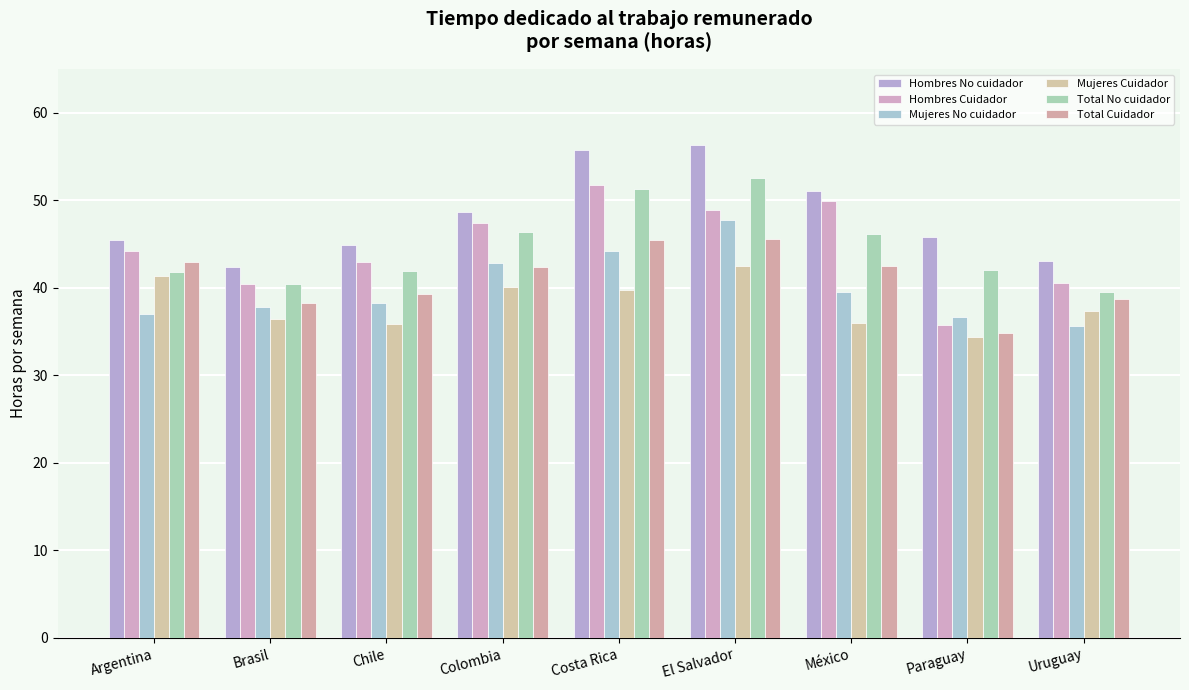

At Argentina, list the series in order from smallest to largest.

Mujeres No cuidador, Mujeres Cuidador, Total No cuidador, Total Cuidador, Hombres Cuidador, Hombres No cuidador